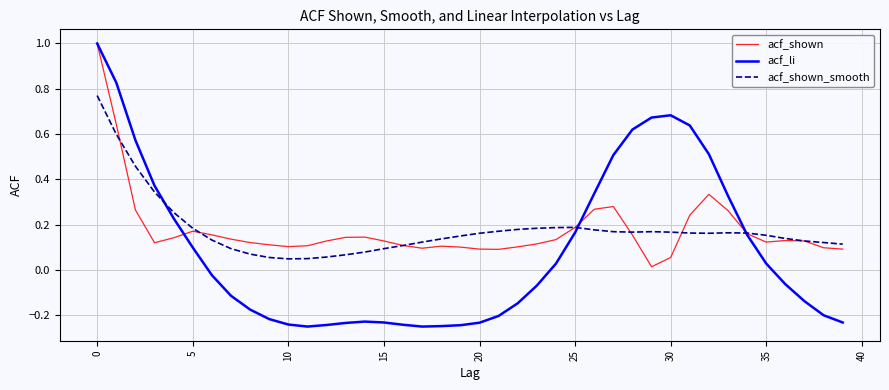

True or false: acf_shown_smooth and acf_li cross at least once.

True